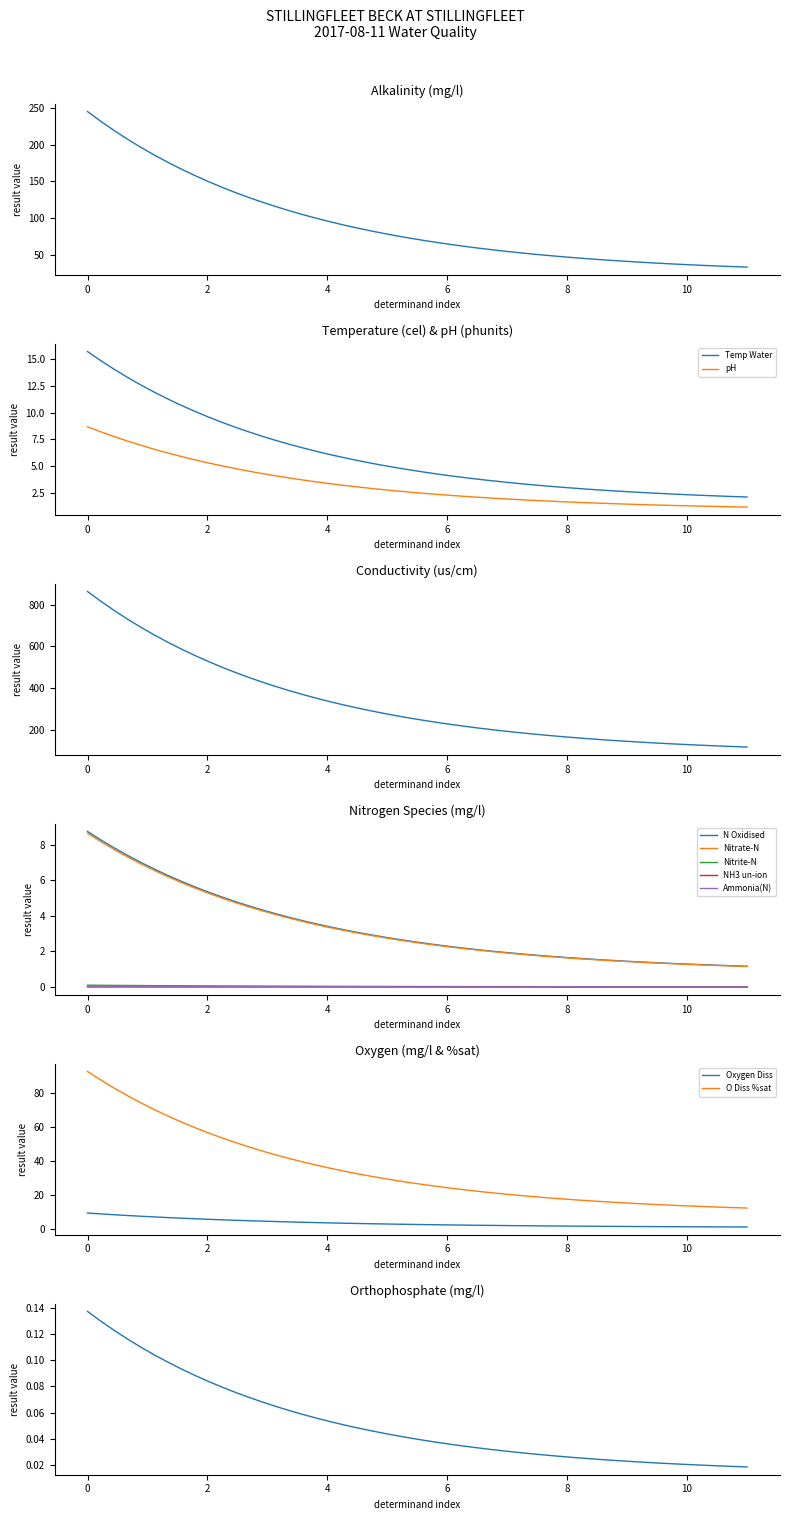

What is the highest value of the pH series?

8.7